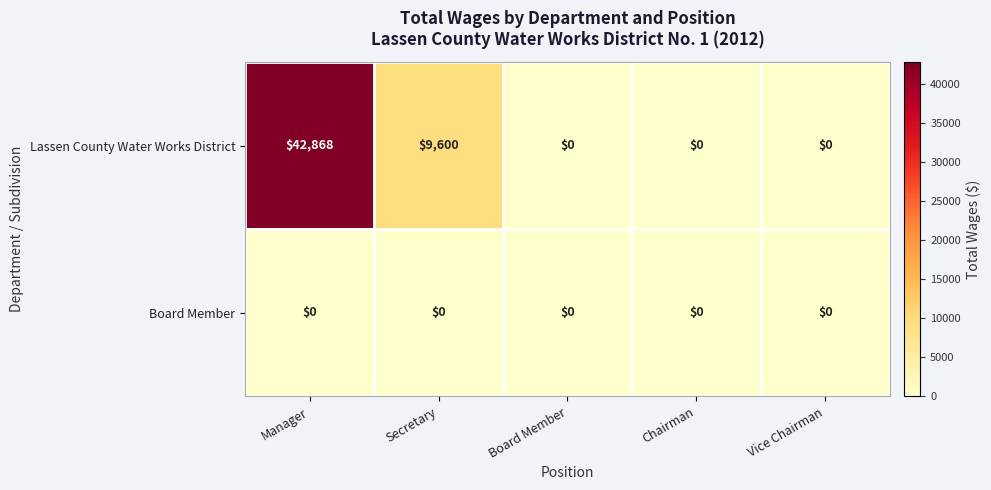

List the series in order of their peak value, lowest first.

Board Member, Lassen County Water Works District